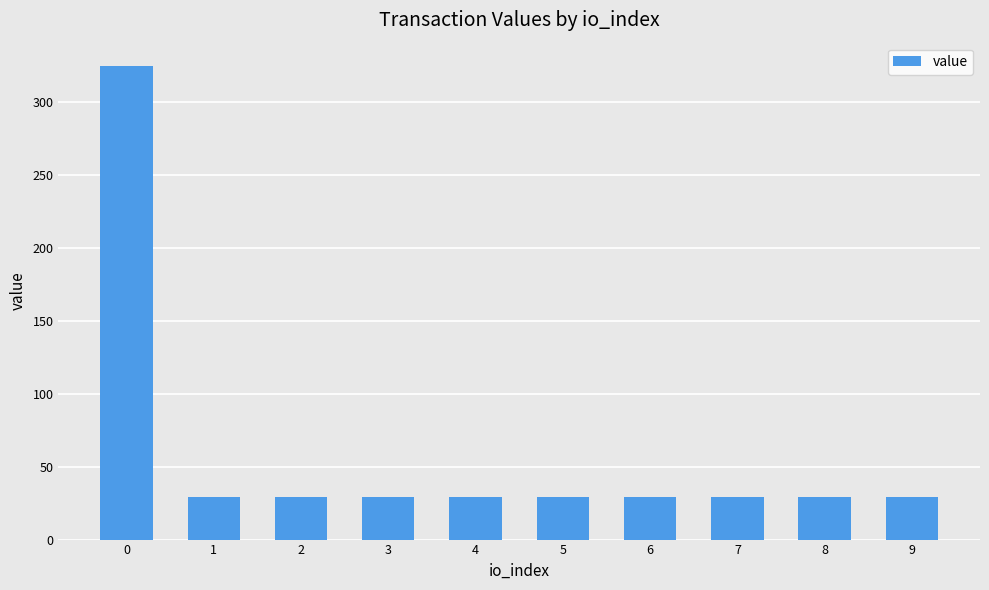

What is the value of the 1st bar from the left?

324.5